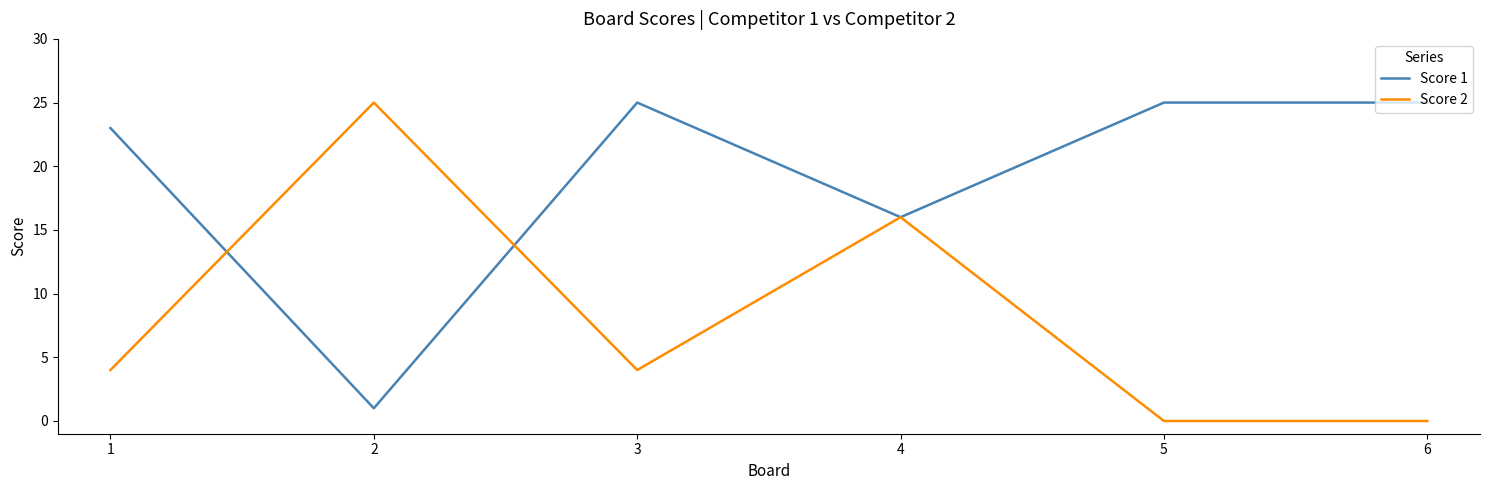

What is the spread (max minus min) of values at 2?

24